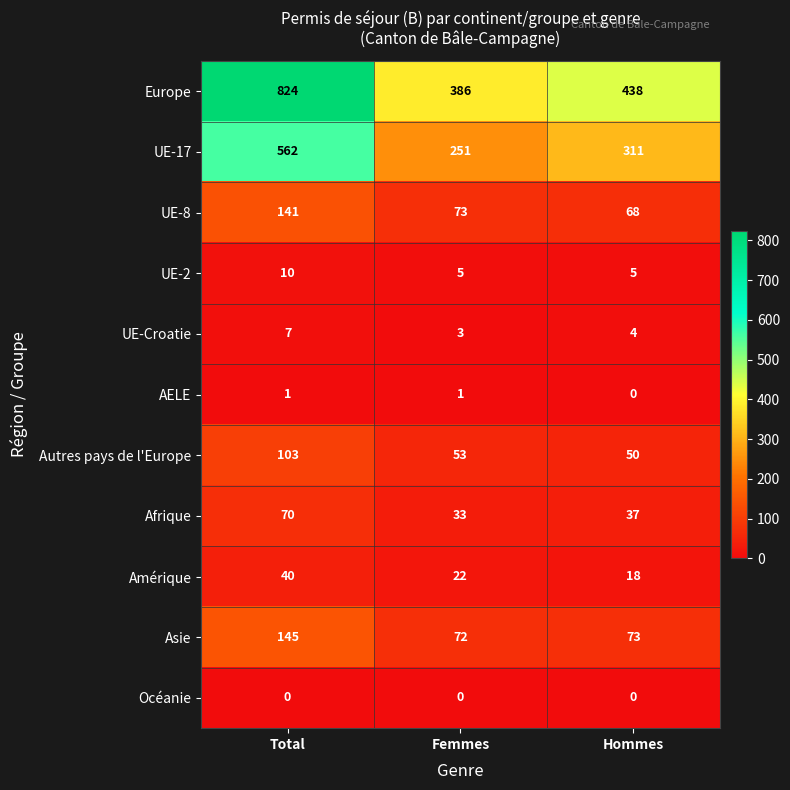

Rank the series by their maximum value, from highest to lowest.

Europe, UE-17, Asie, UE-8, Autres pays de l'Europe, Afrique, Amérique, UE-2, UE-Croatie, AELE, Océanie